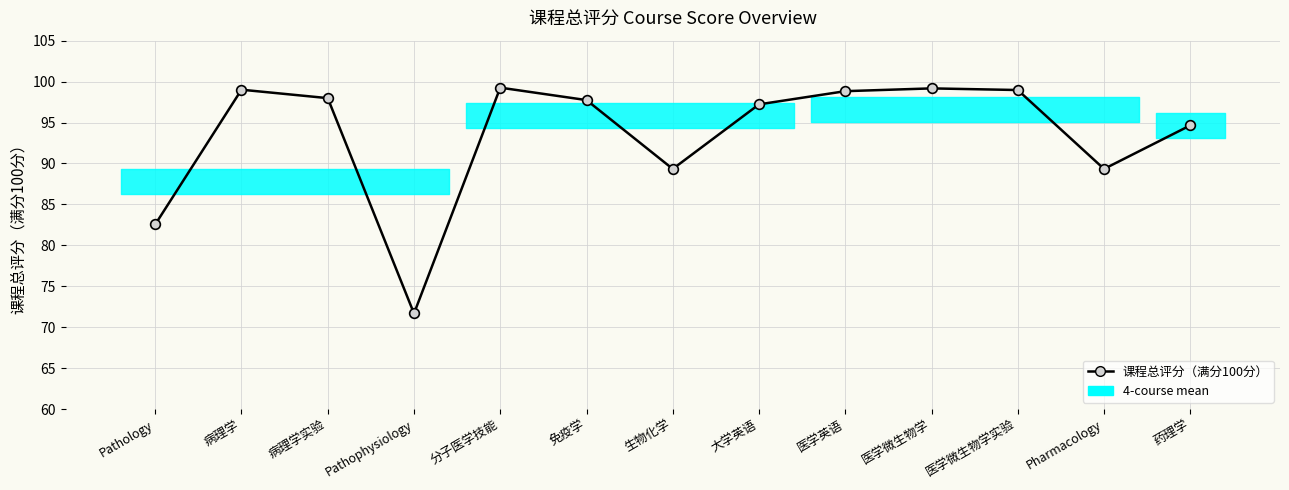

What is the label of the 1st point from the left?

Pathology